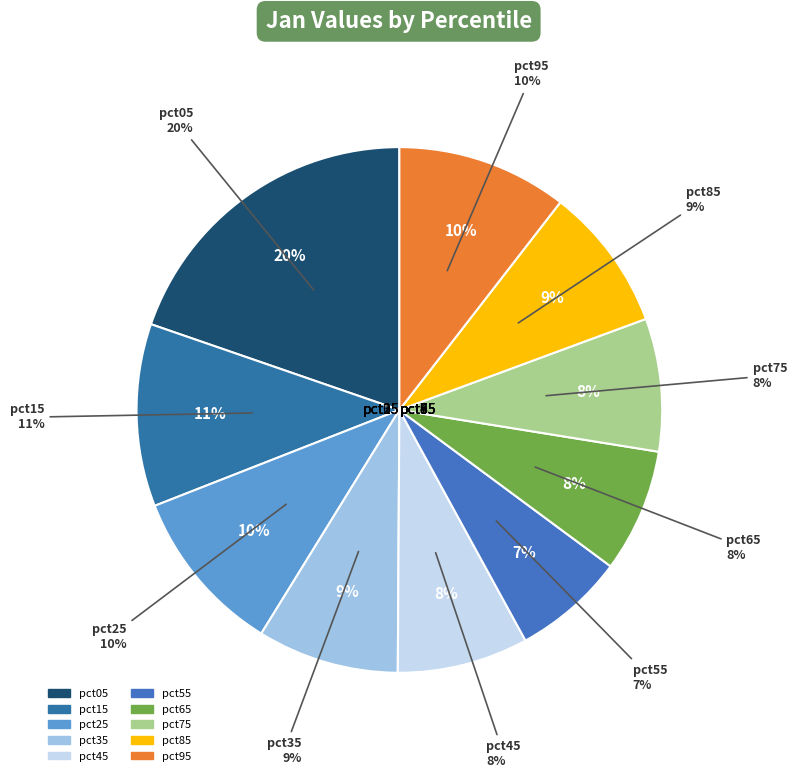

What is the largest slice in the pie chart?

pct05